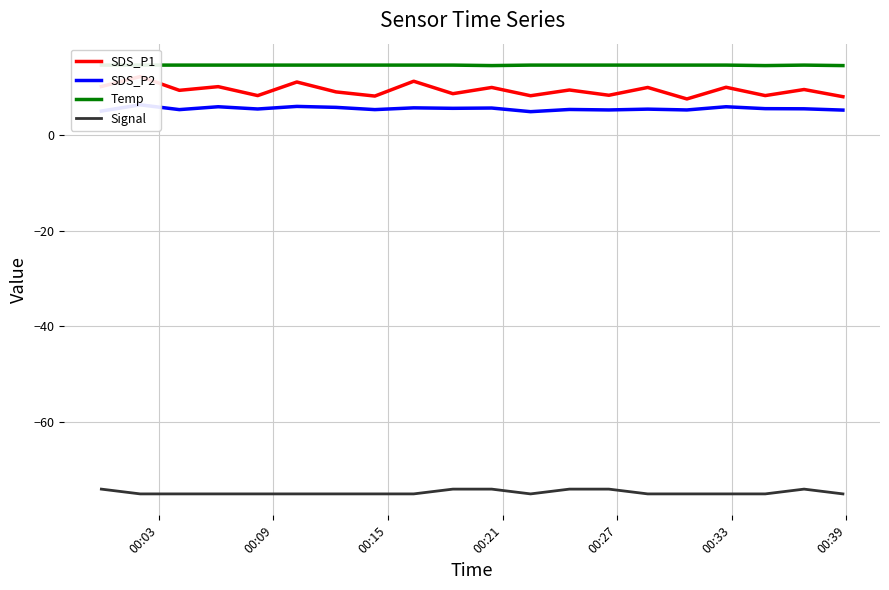

How many data points does each series have?

20